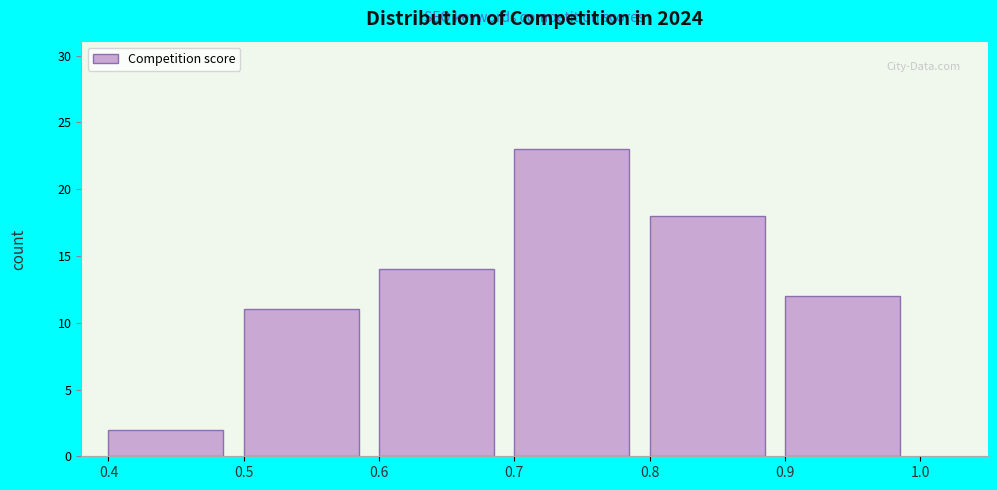

Reading left to right, transcribe this chart: for each bar, give the range it covers on the x-axis and its height. The values are not printed on the chart, so give them approximately, as read against the axis.

0.4 to 0.5: 2
0.5 to 0.6: 11
0.6 to 0.7: 14
0.7 to 0.8: 23
0.8 to 0.9: 18
0.9 to 1.0: 12